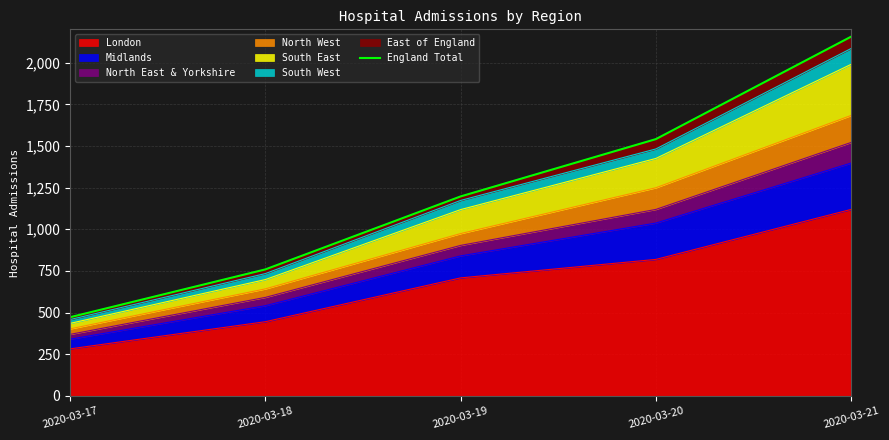

Does the chart display data point markers on the line(s)?

No